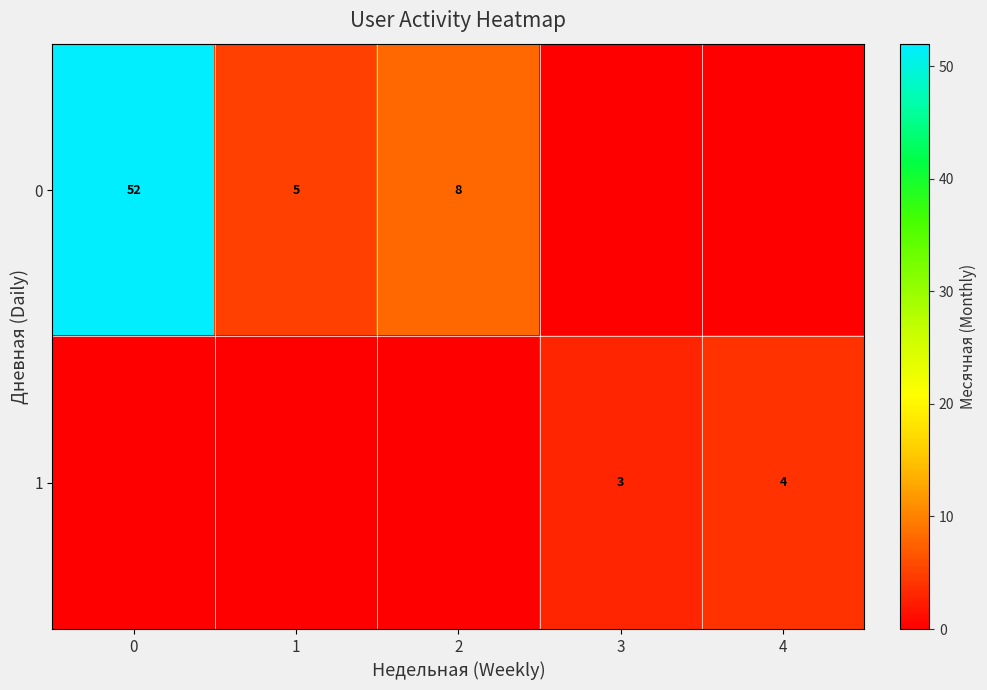

What is the total value across all series at 4?

4